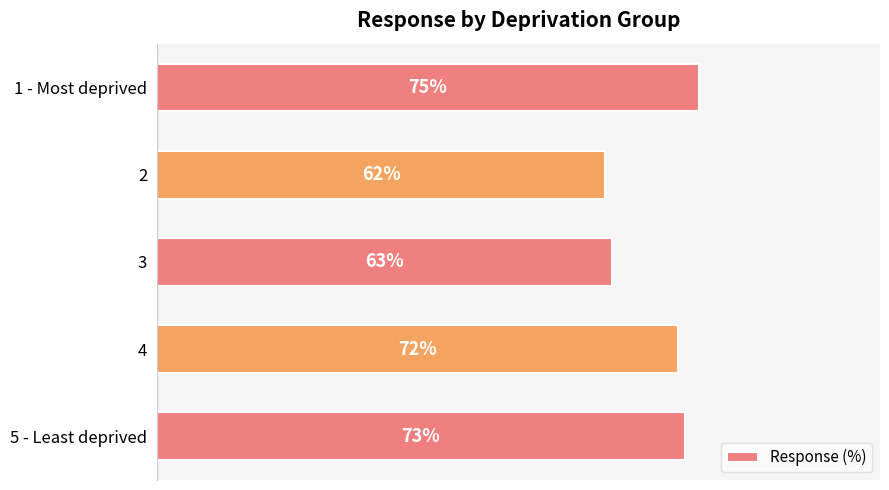

Are the bars grouped side by side (vs. stacked)?

No